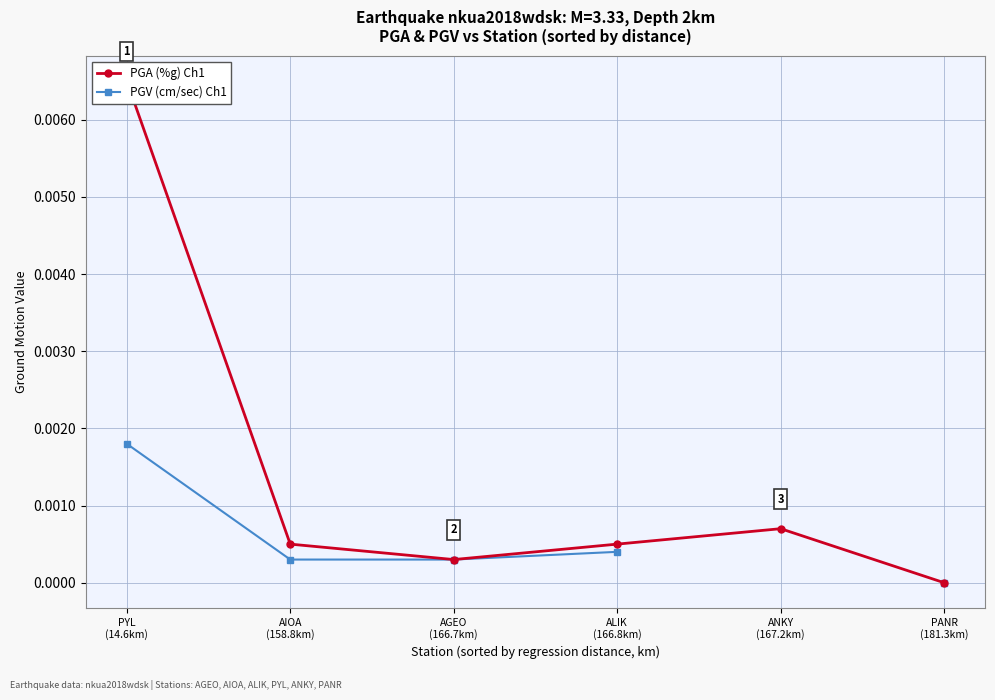

List the labels in order of PGA (%g) Ch1 value, smallest first.

PANR
(181.3km), AGEO
(166.7km), AIOA
(158.8km), ALIK
(166.8km), ANKY
(167.2km), PYL
(14.6km)